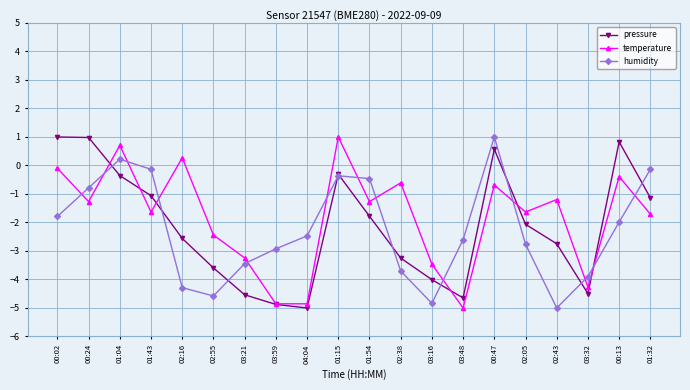

Reading left to right, extract all data points from this chart.

pressure: 00:02=1.0	00:24=1.0	01:04=-0.4	01:43=-1.1	02:16=-2.6	02:55=-3.6	03:21=-4.5	03:59=-4.9	04:04=-5.0	01:15=-0.3	01:54=-1.8	02:38=-3.2	03:16=-4.0	03:48=-4.6	00:47=0.6	02:05=-2.1	02:43=-2.7	03:32=-4.5	00:13=0.8	01:32=-1.1
temperature: 00:02=-0.1	00:24=-1.3	01:04=0.7	01:43=-1.6	02:16=0.3	02:55=-2.4	03:21=-3.2	03:59=-4.9	04:04=-4.9	01:15=1.0	01:54=-1.3	02:38=-0.6	03:16=-3.5	03:48=-5.0	00:47=-0.7	02:05=-1.6	02:43=-1.2	03:32=-4.3	00:13=-0.4	01:32=-1.7
humidity: 00:02=-1.8	00:24=-0.8	01:04=0.2	01:43=-0.1	02:16=-4.3	02:55=-4.6	03:21=-3.4	03:59=-2.9	04:04=-2.5	01:15=-0.4	01:54=-0.5	02:38=-3.7	03:16=-4.8	03:48=-2.6	00:47=1.0	02:05=-2.8	02:43=-5.0	03:32=-3.9	00:13=-2.0	01:32=-0.1